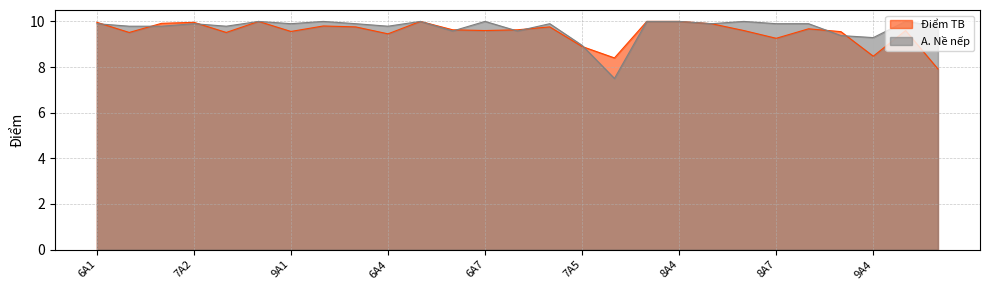

What is the label of the 13th point from the right?

7A4